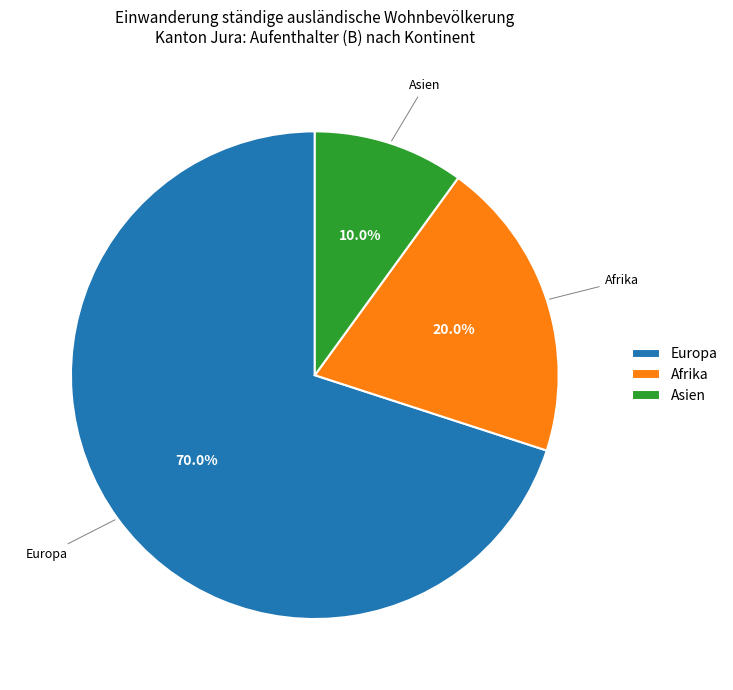

Which slice is the largest?

Europa